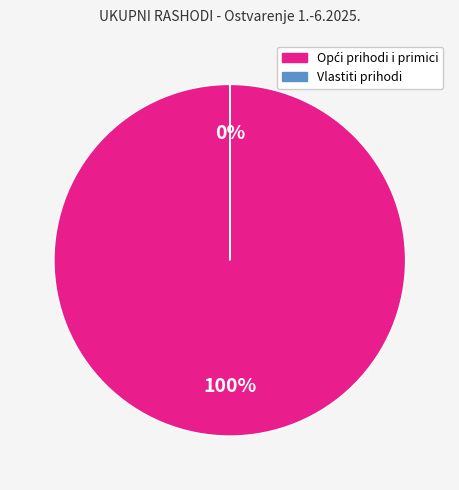

To the nearest percent, what is the difference between the largest and smallest slice percentages?

100%